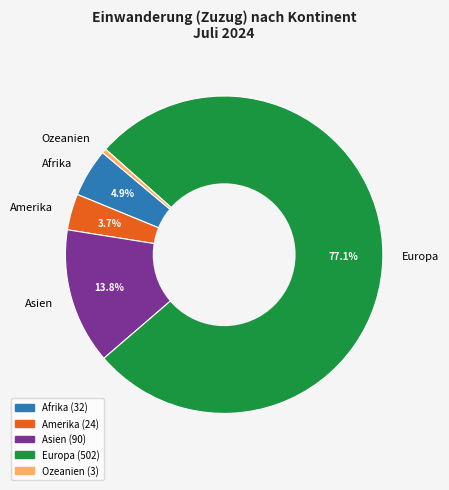

What is the smallest slice in the pie chart?

Ozeanien